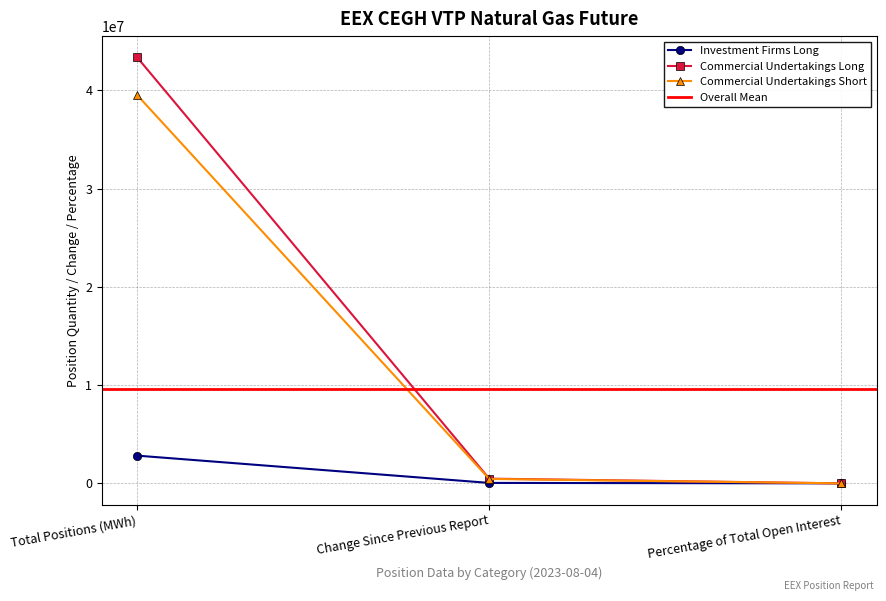

What is the label of the 1st point from the right?

Percentage of Total Open Interest